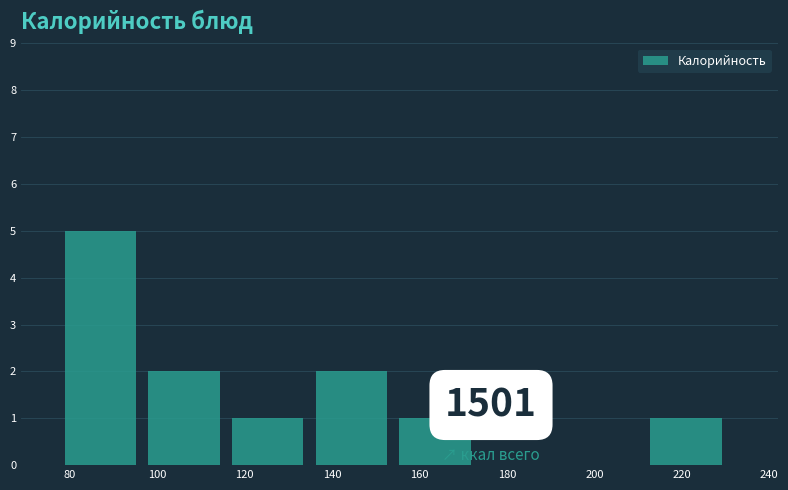

Reading left to right, transcribe this chart: for each bar, give the range it covers on the x-axis and its height. Neither the bar edges nor the heights are printed on the chart, so give them approximately, as read against the axes.

78 to 98: 5
98 to 118: 2
118 to 136: 1
136 to 156: 2
156 to 174: 1
174 to 194: 0
194 to 212: 0
212 to 232: 1